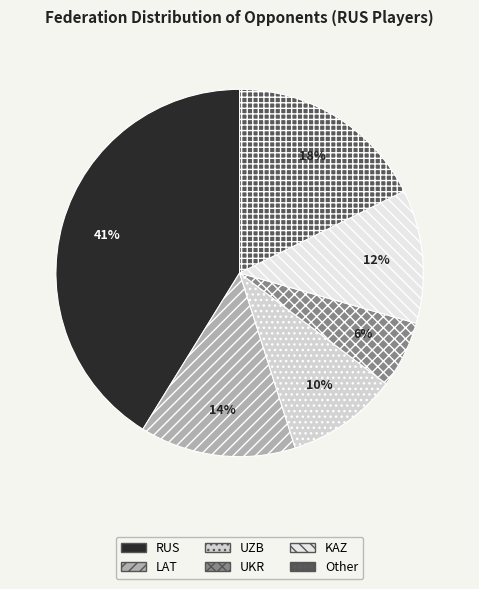

To the nearest percent, what percentage of the pie is UKR?

6%